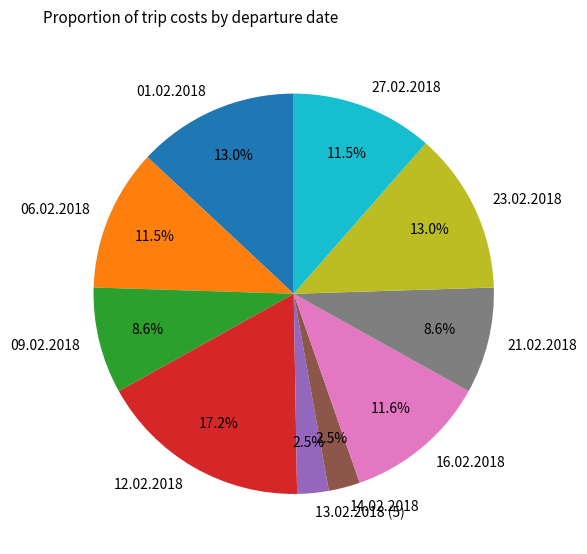

To the nearest percent, what portion does 09.02.2018 represent?

9%